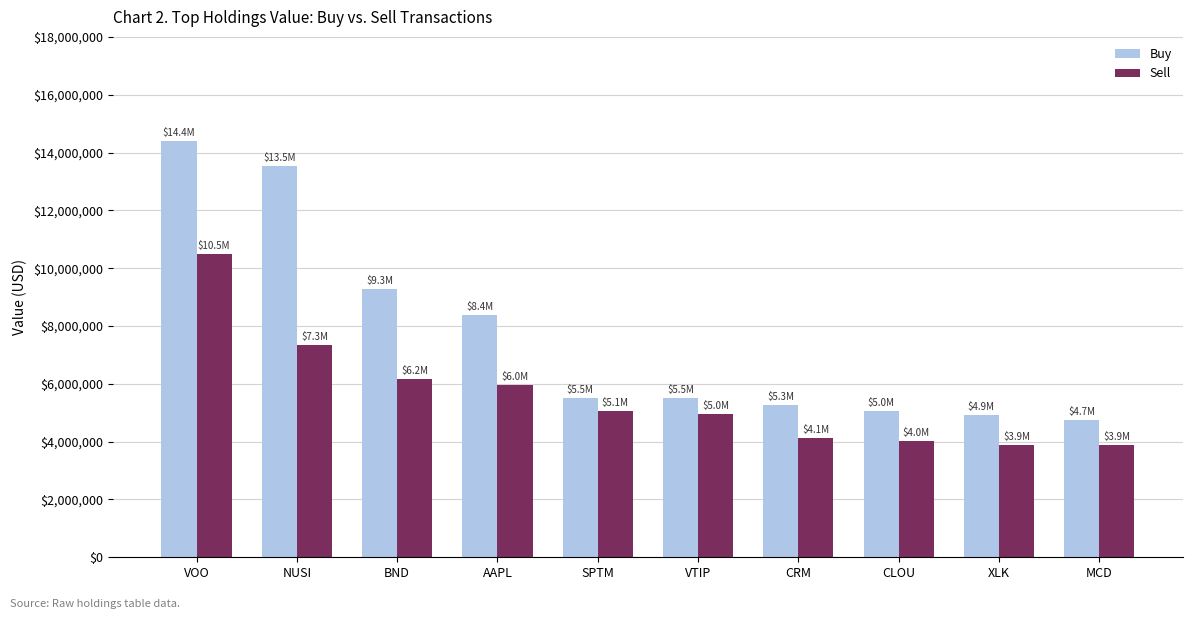

How many data points in Sell are less than 5064000?

5